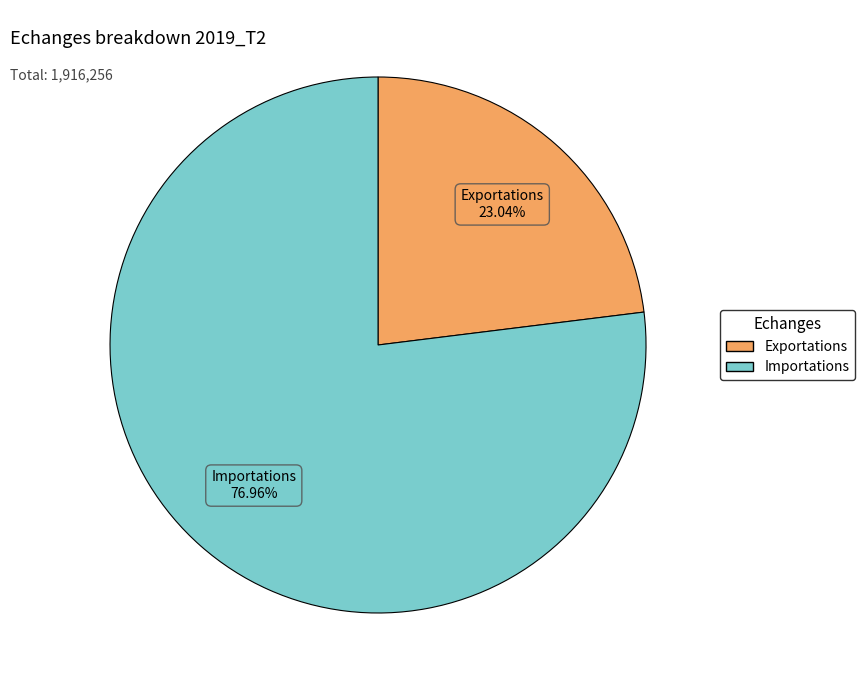

How many segments does this pie chart have?

2